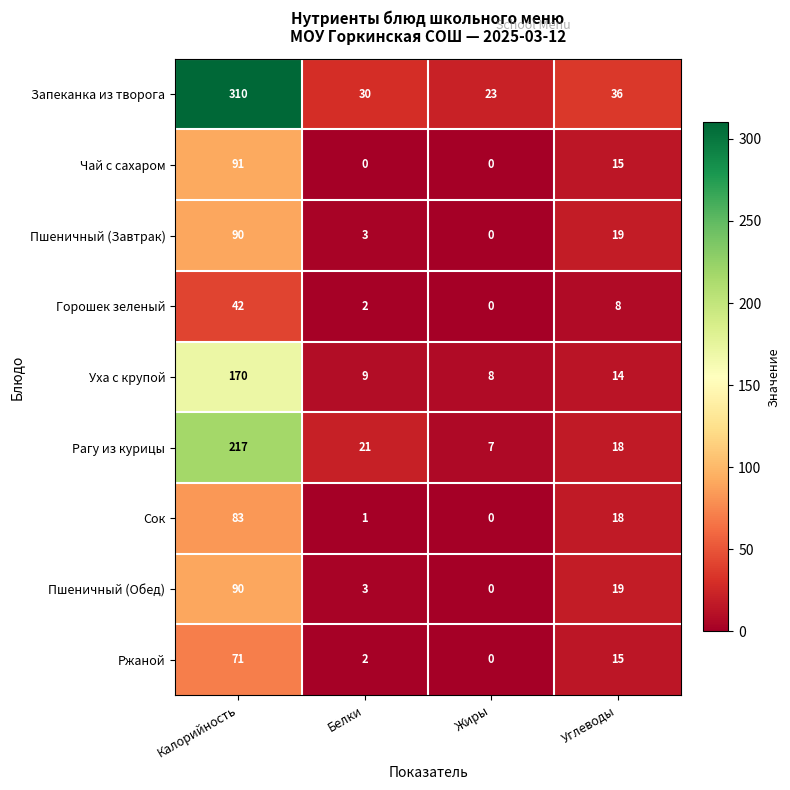

Where is Уха с крупой nearest to the value 89?

Углеводы